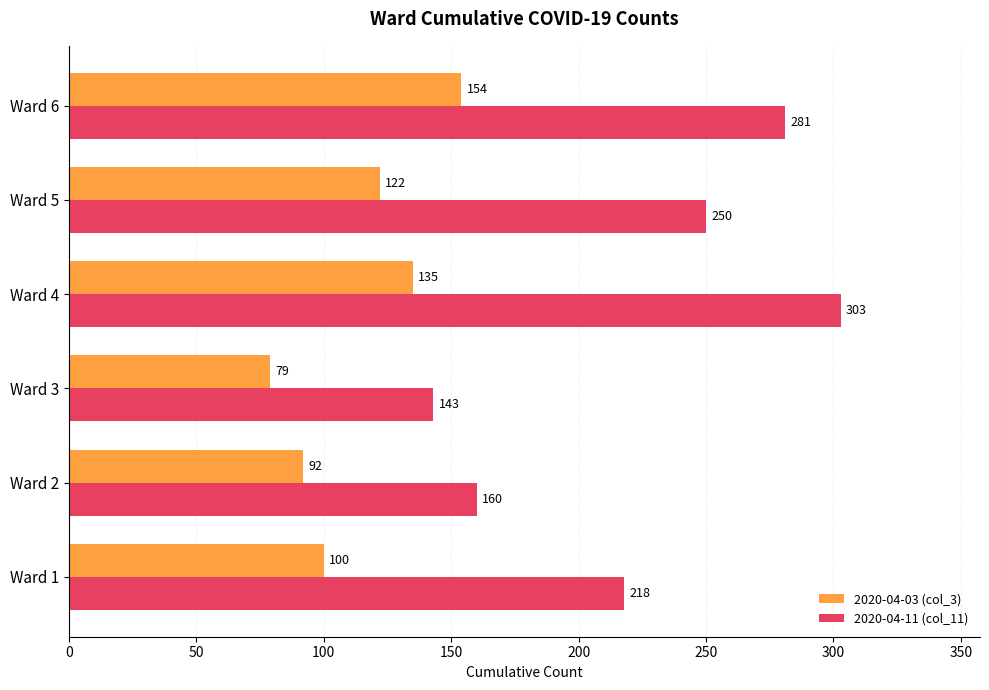

Which series has the largest range (max minus min)?

2020-04-11 (col_11)